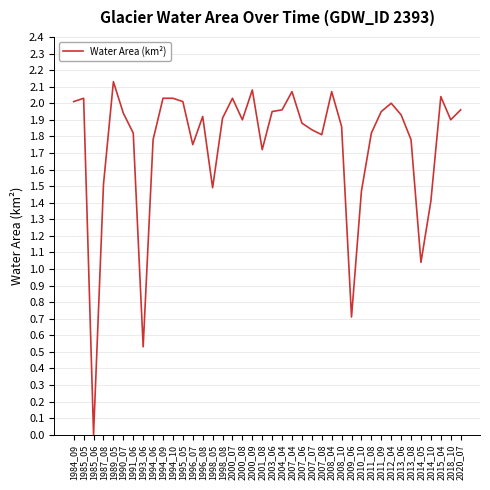

Is it true that the value at 1991_06 is 2.8?

False